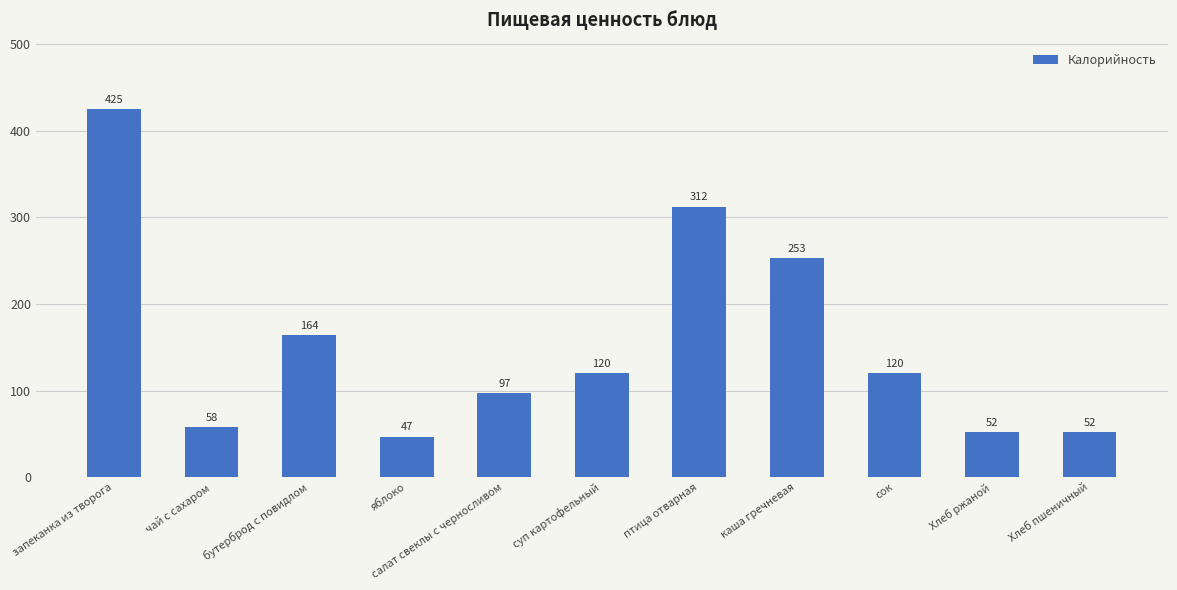

Which category has the lowest value across all series?

яблоко